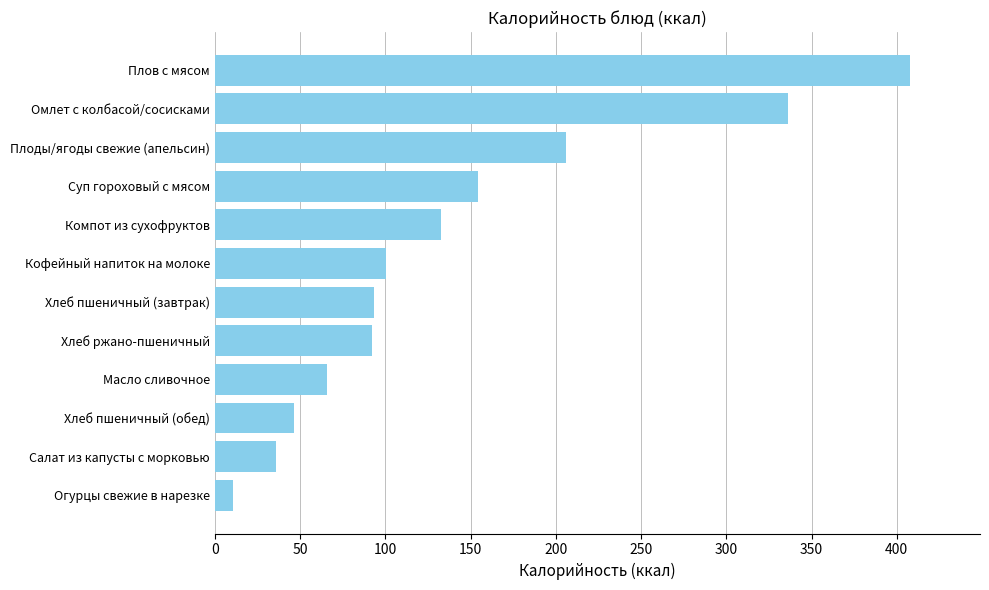

Is it true that the value at Масло сливочное is 113.4?

False